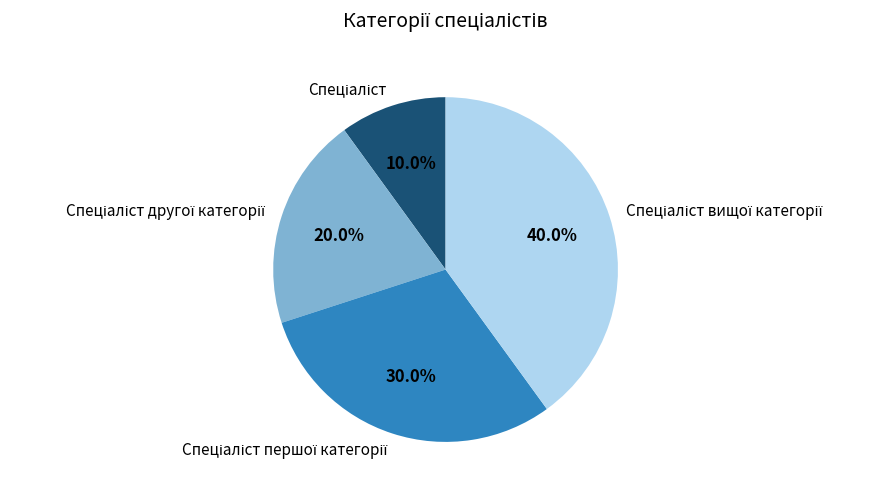

Does any single category account for the majority?

No